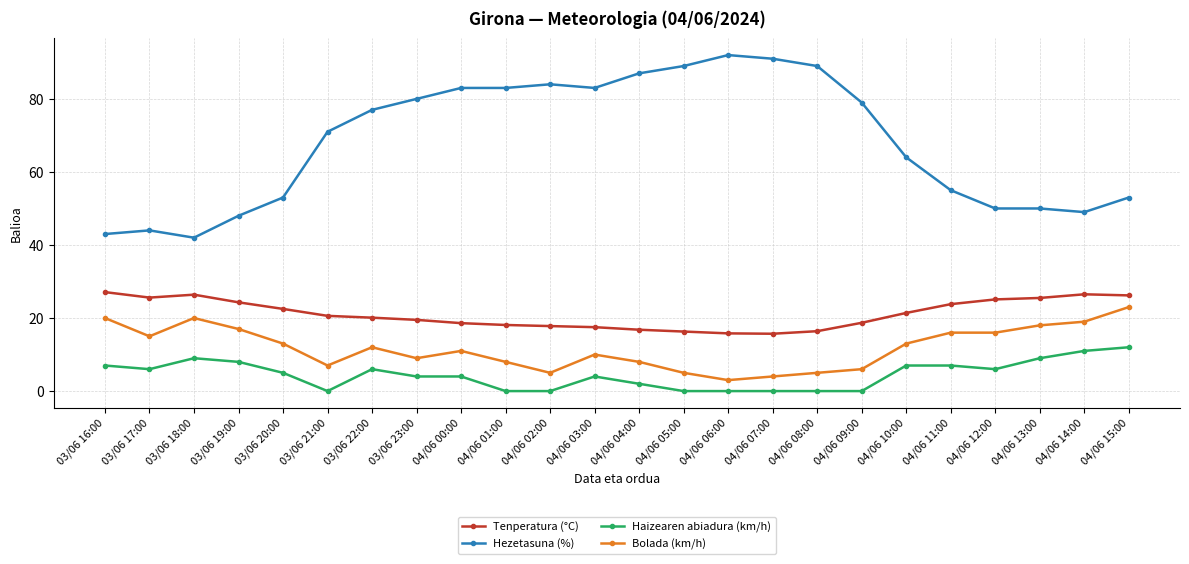

How many values in the Haizearen abiadura (km/h) series are below 5?

12